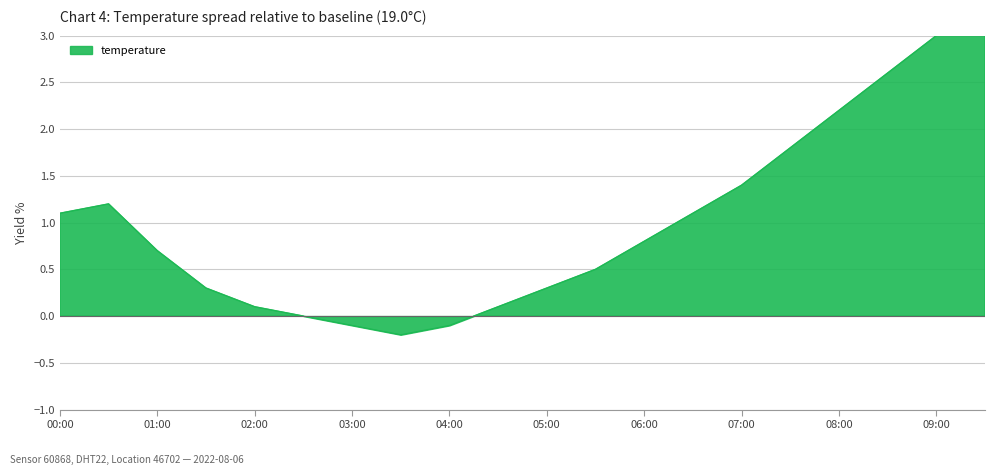

The value at 03:00 is -0.0. True or false?

False